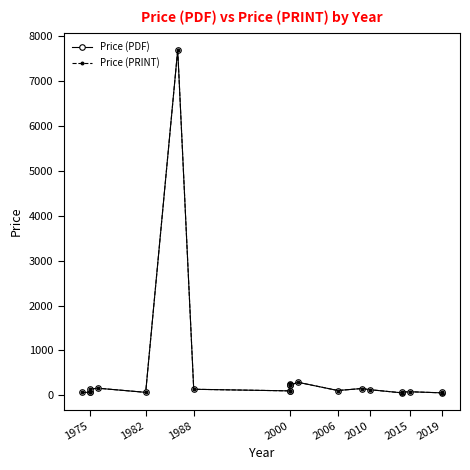

Reading left to right, what are all the values shown in this chart?

Price (PDF): 65.0	65.0	65.0	134.0	158.0	65.0	7700.0	134.0	98.0	98.0	258.0	220.0	220.0	290.0	106.3	150.9	124.2	54.2	71.8	78.4	54.2	65.0
Price (PRINT): 65.0	65.0	65.0	134.0	158.0	65.0	7700.0	134.0	98.0	98.0	258.0	220.0	220.0	290.0	106.3	150.9	124.2	54.2	71.8	78.4	54.2	65.0